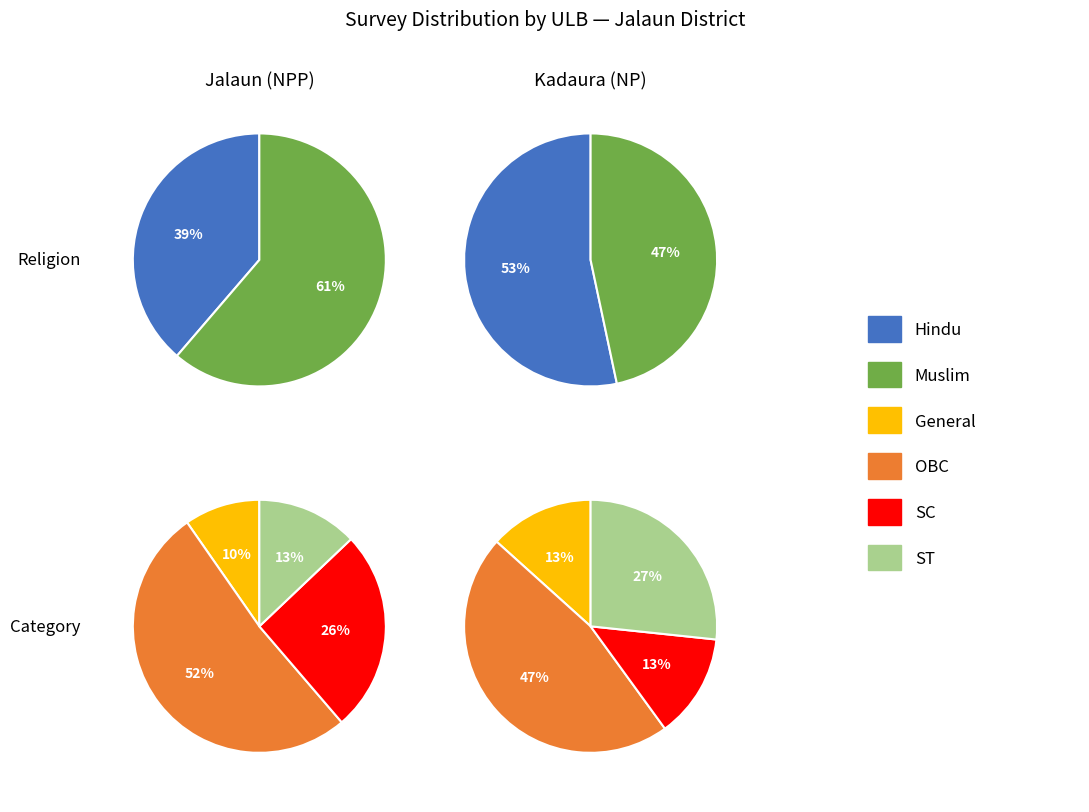

Which category accounts for the majority?

Muslim